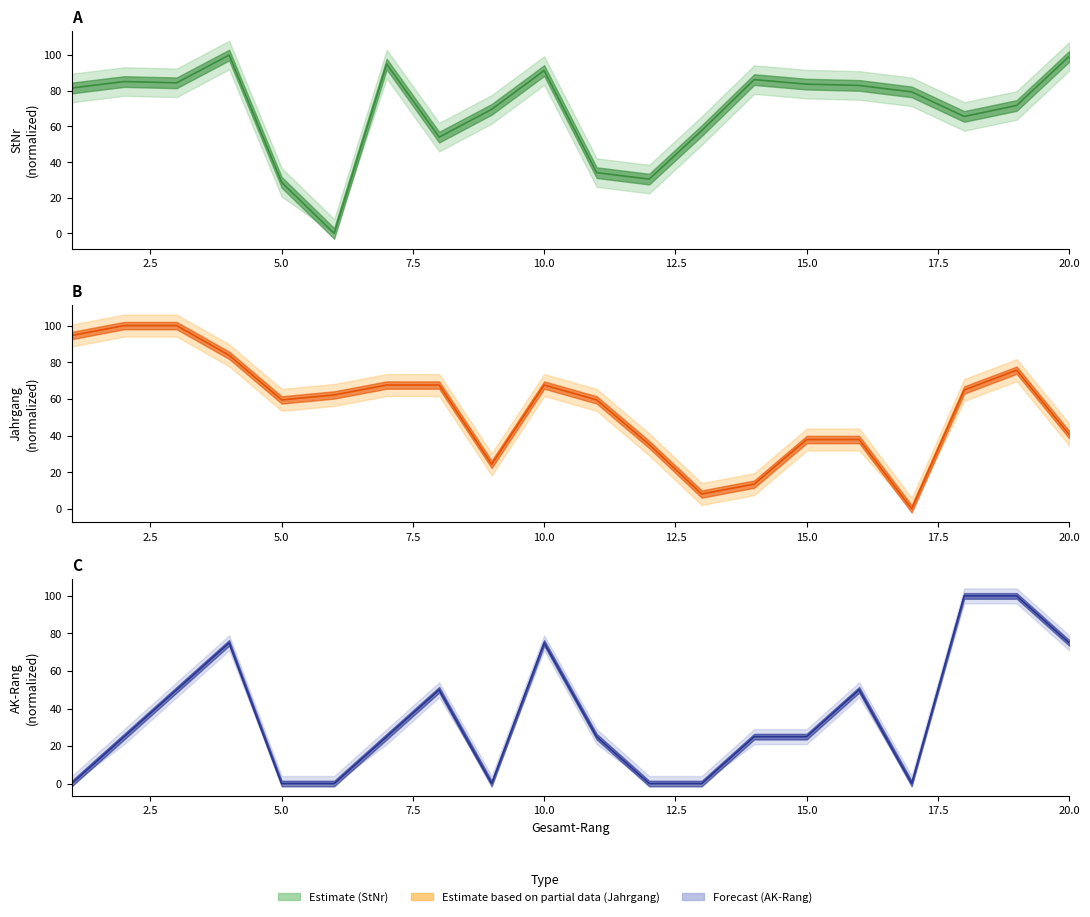

True or false: AK-Rang and StNr intersect in this chart.

True